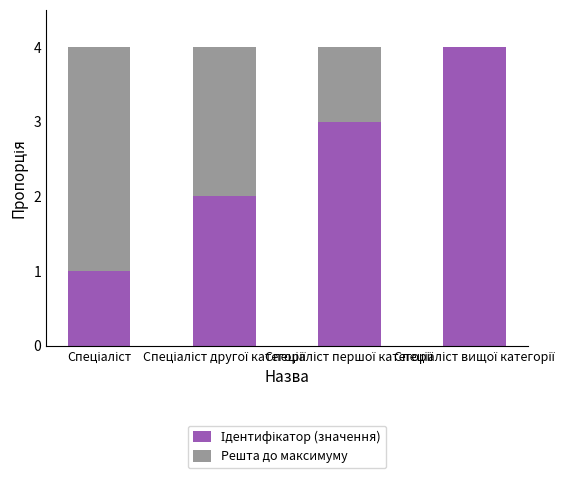

Between Спеціаліст and Спеціаліст вищої категорії, which series saw the biggest shift?

Ідентифікатор (значення)